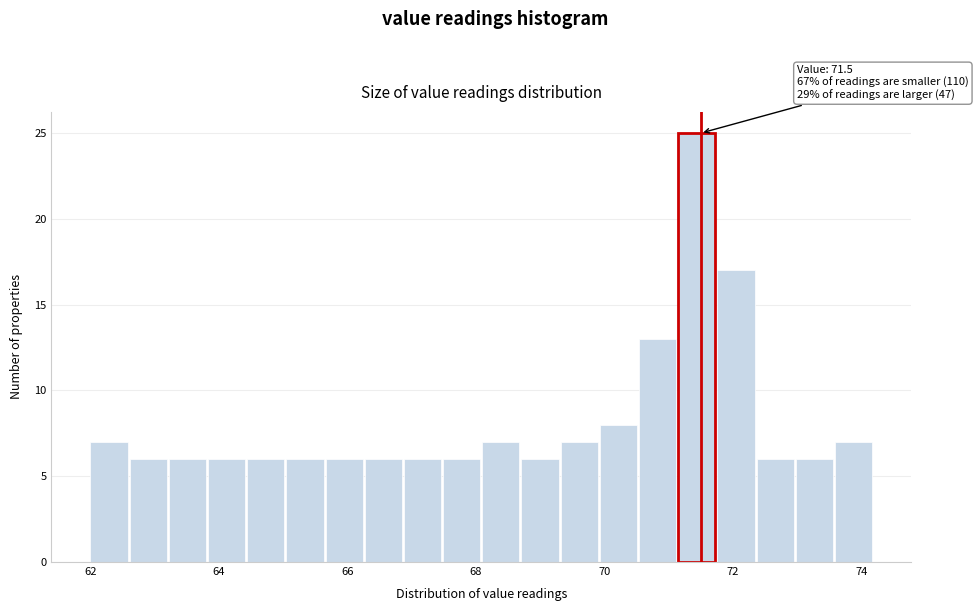

Read against the x-axis, roughly where is the centre of the tallest bar?

71.4